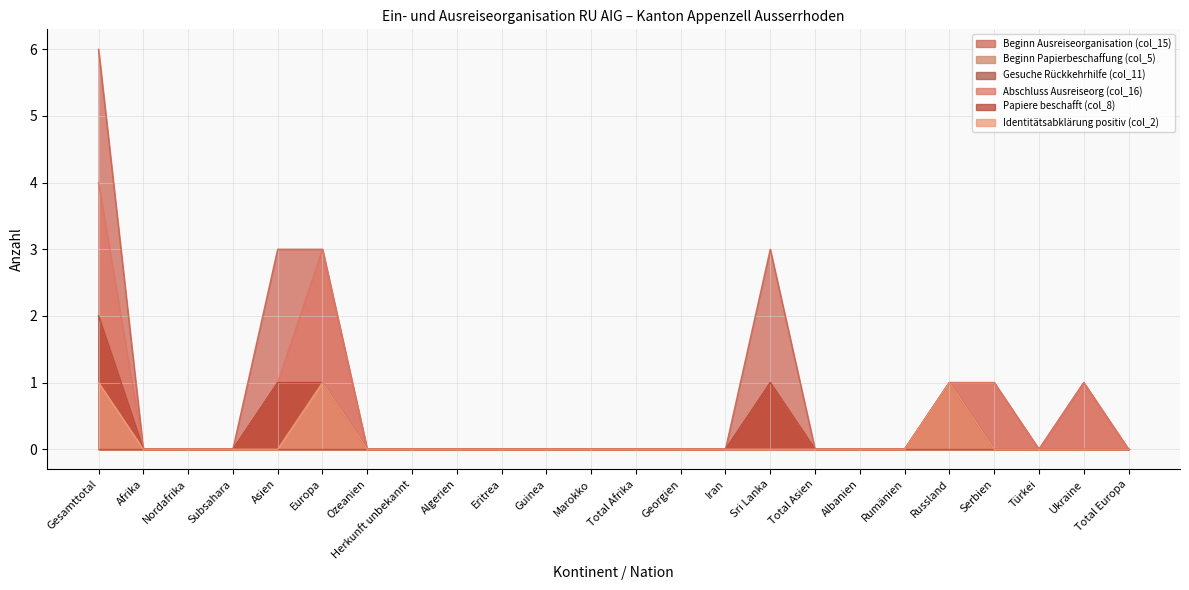

What is the sum of all Beginn Ausreiseorganisation (col_15) values?

18